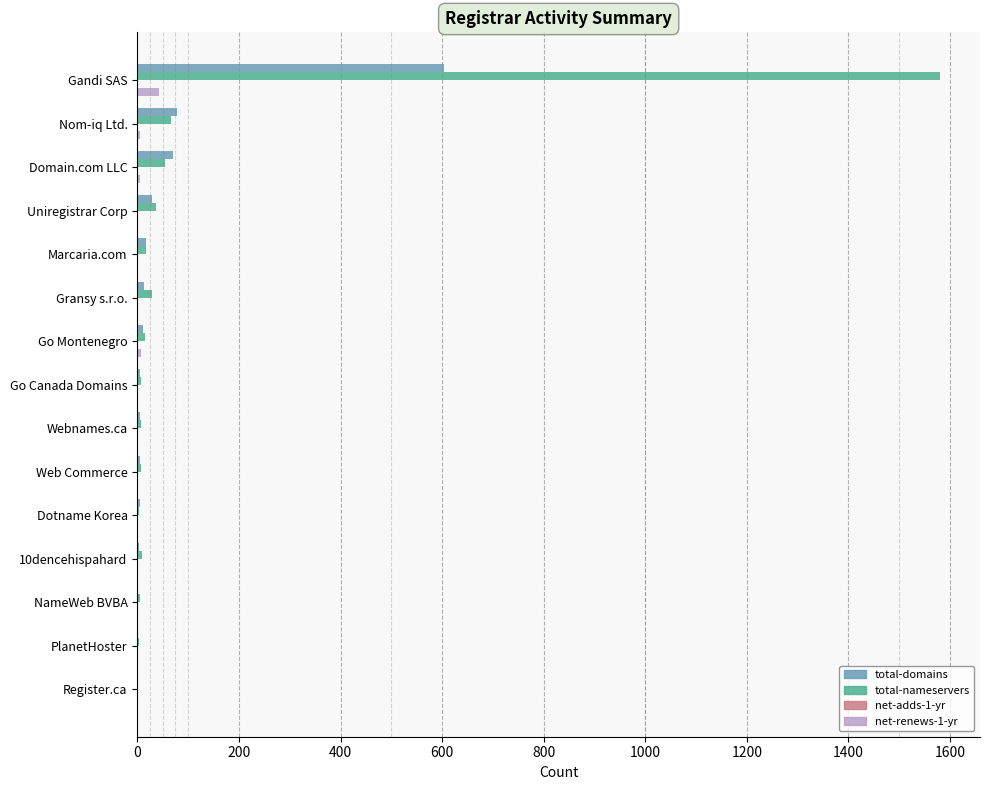

What is the highest value of the total-domains series?

603